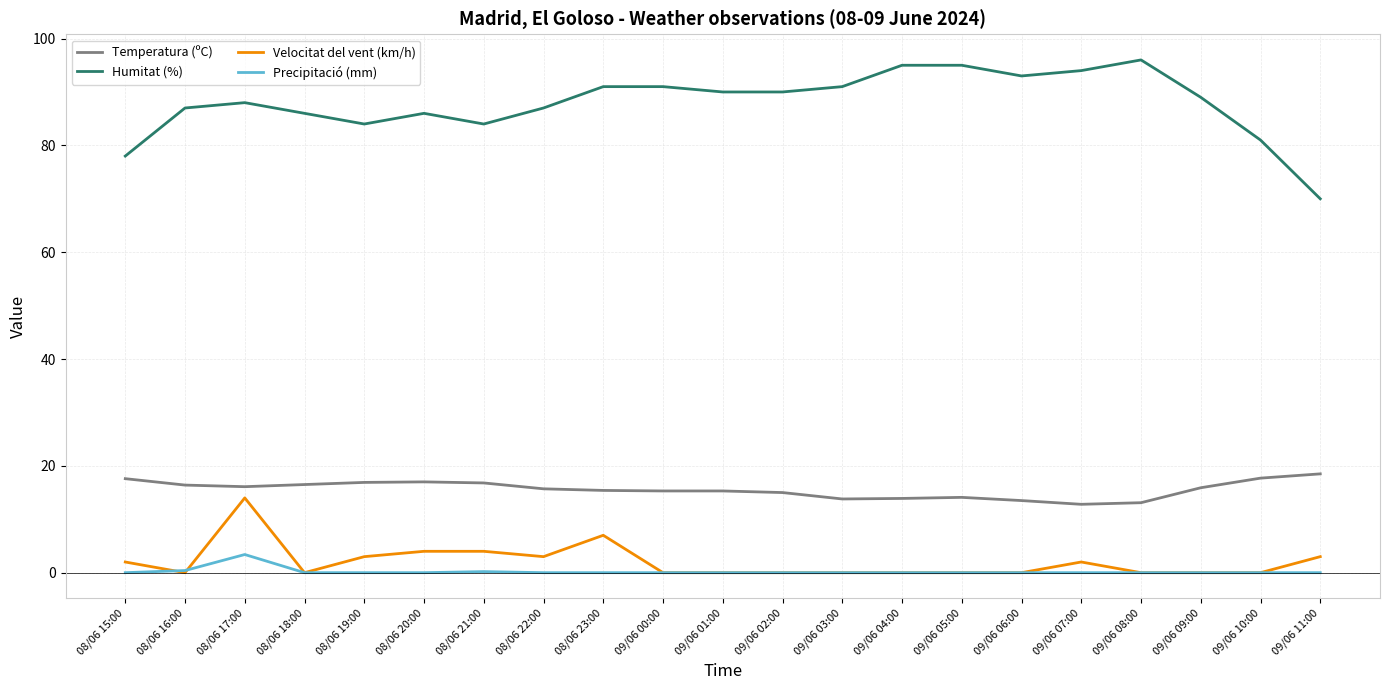

The value of Temperatura (ºC) at 09/06 09:00 is 15.9. True or false?

True